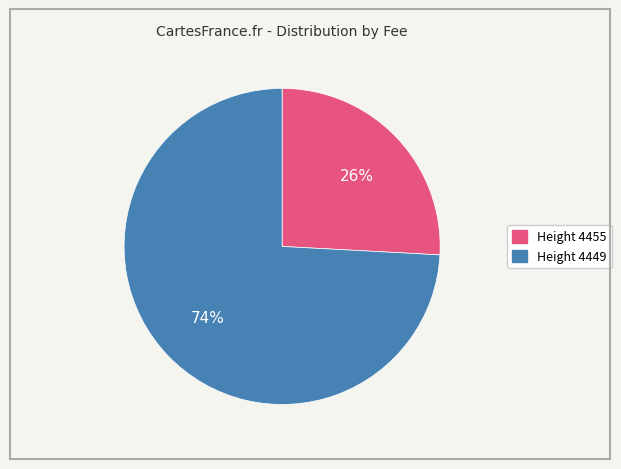

To the nearest percent, what is the difference between the largest and smallest slice percentages?

48%